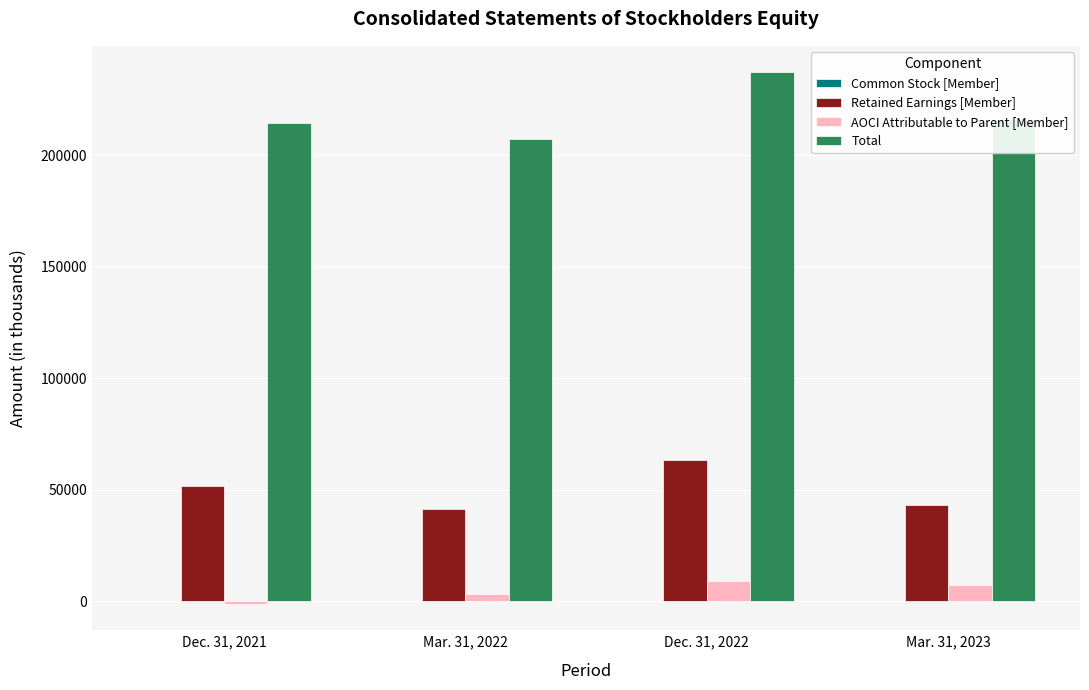

Which series changed the most between Dec. 31, 2021 and Mar. 31, 2022?

Retained Earnings [Member]